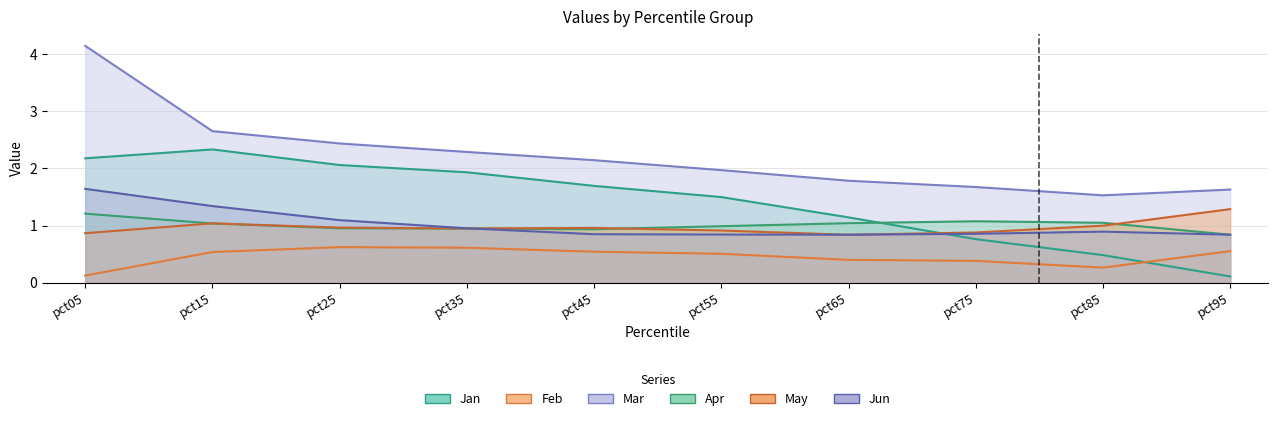

At pct15, list the series in order from largest to smallest.

Mar, Jan, Jun, May, Apr, Feb